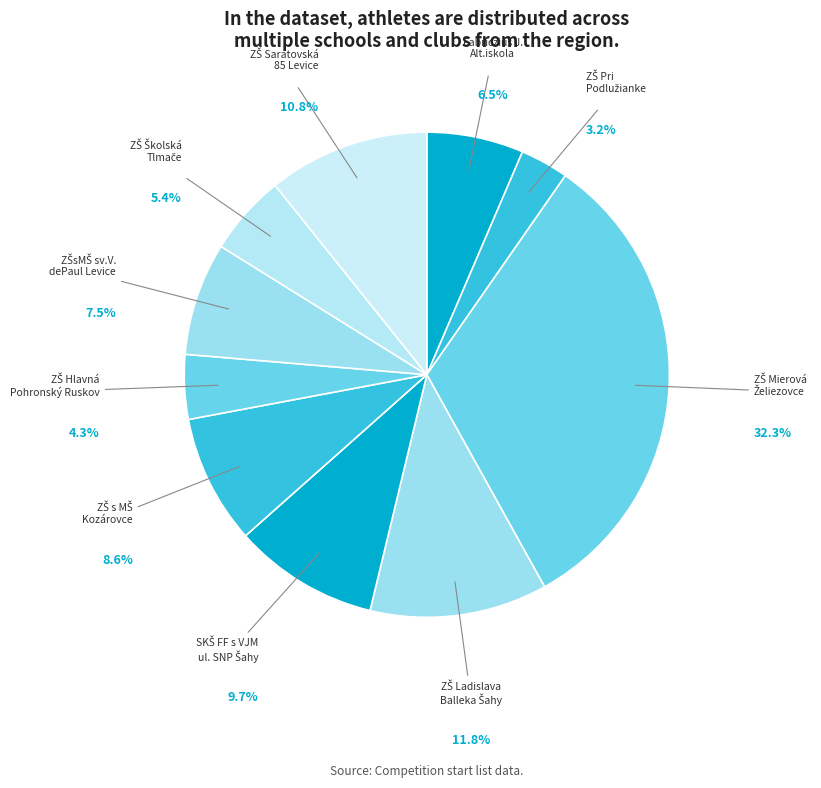

How many slices are in this pie chart?

10